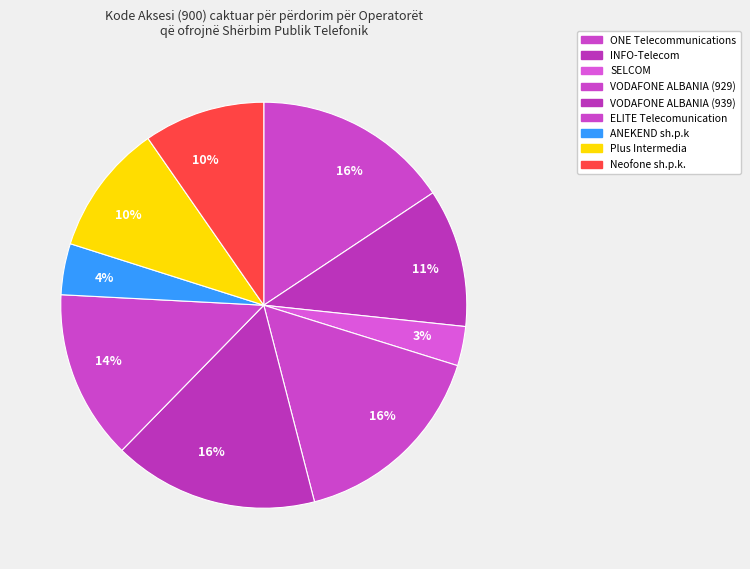

Count the number of slices in the pie.

9